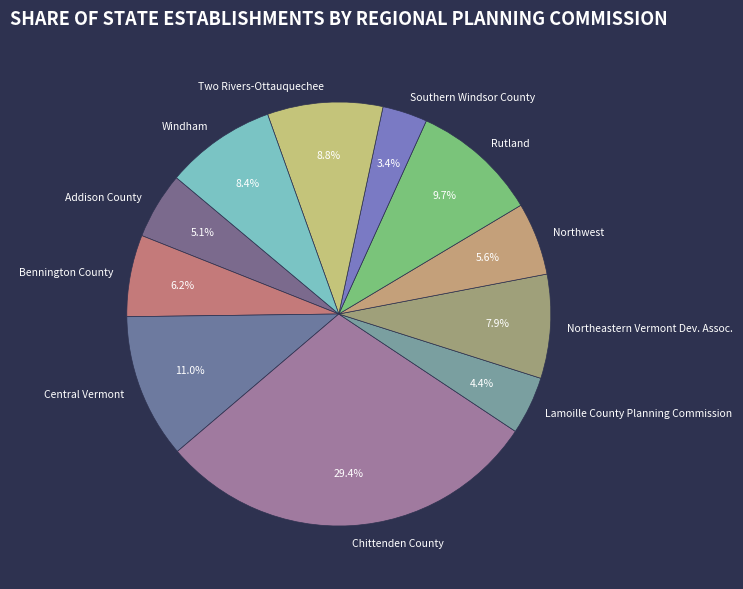

To the nearest percent, what is the difference between the largest and smallest slice percentages?

26%